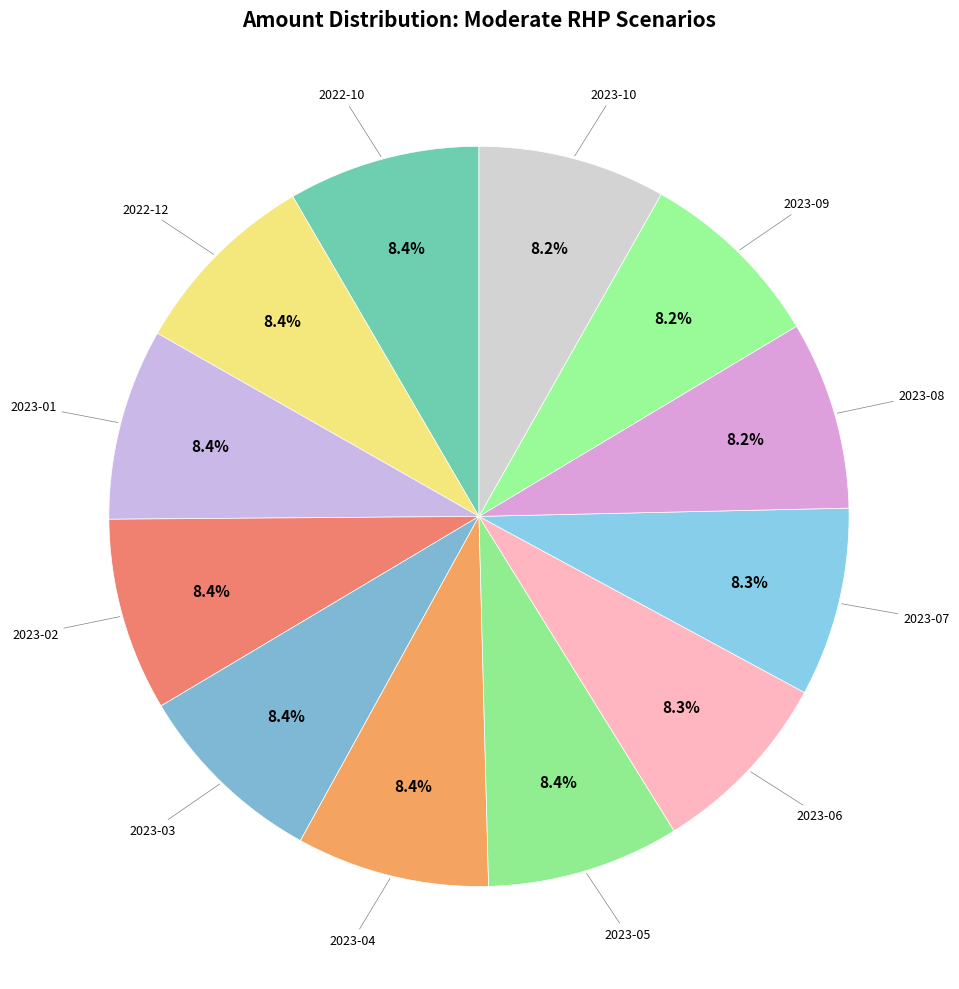

How many segments does this pie chart have?

12